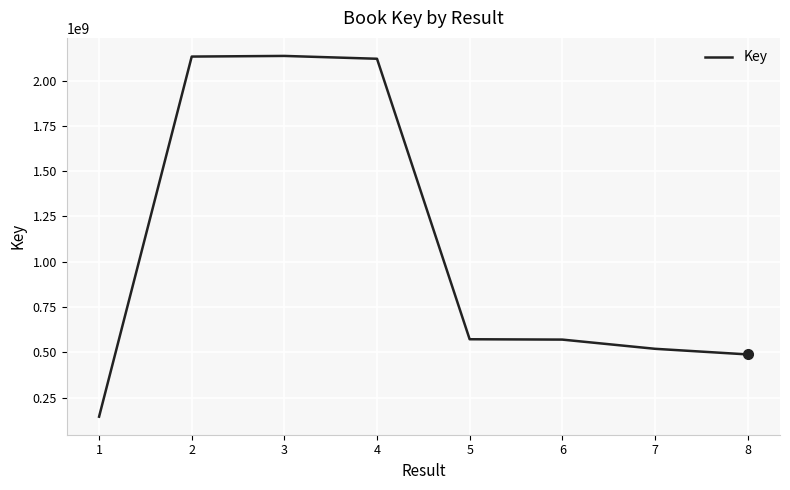

Is it true that the value at 2 is 3709435575?

False